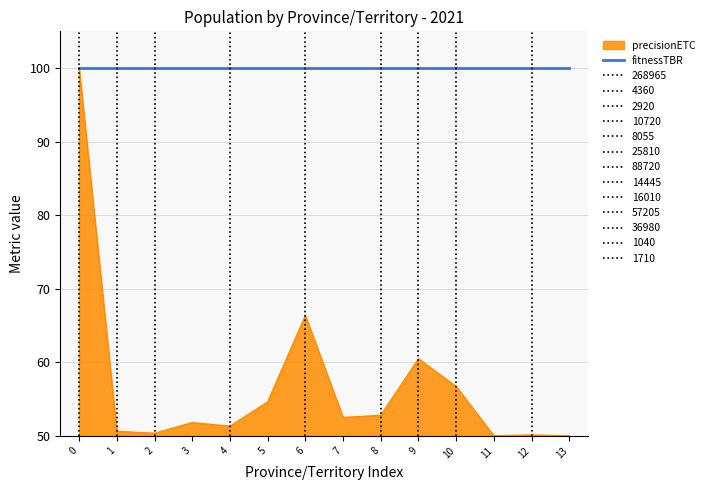

Is it true that precisionETC equals 52.8 at 8?

True